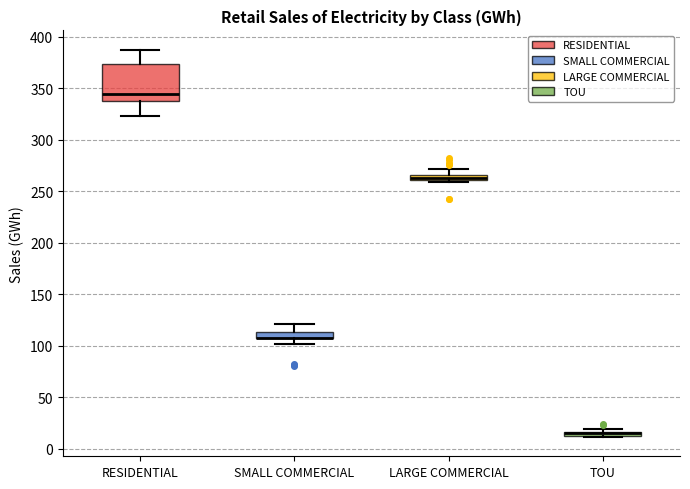

Where is the lower edge of the box for LARGE COMMERCIAL on the y-axis? The values are not printed on the chart, so give them approximately, as read against the axis.

260